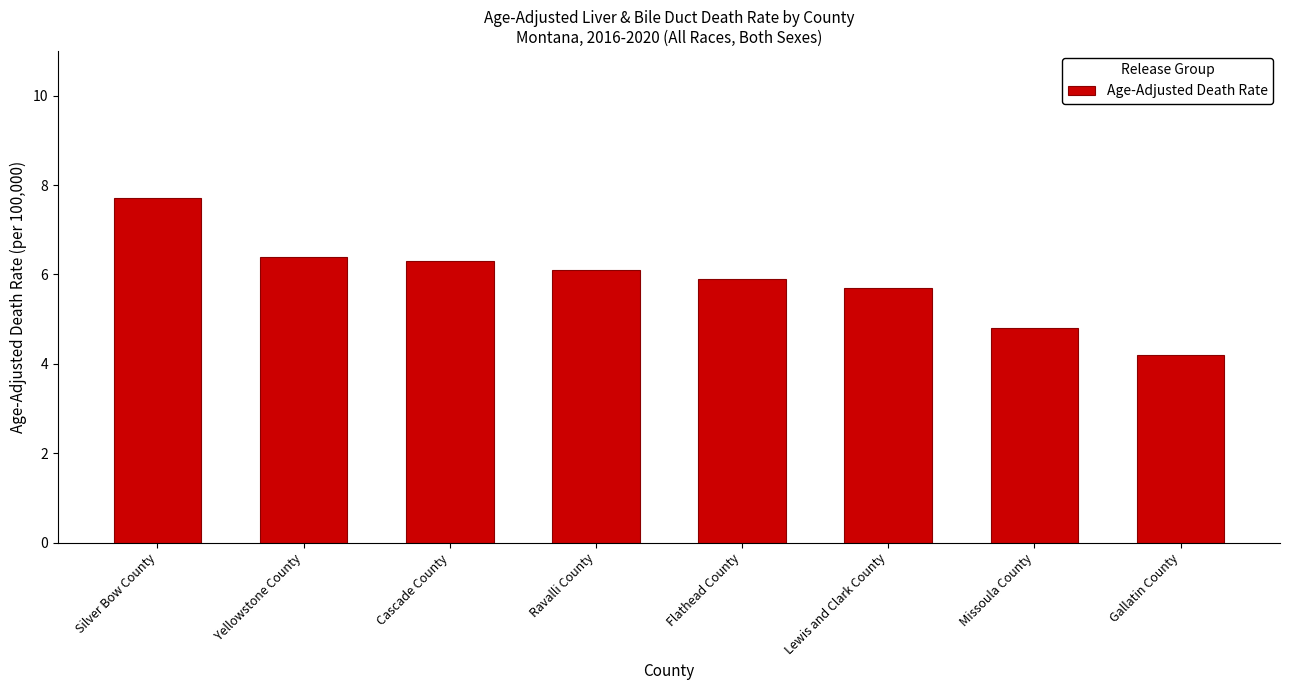

Reading right to left, what are all the values shown in this chart?

4.2	4.8	5.7	5.9	6.1	6.3	6.4	7.7